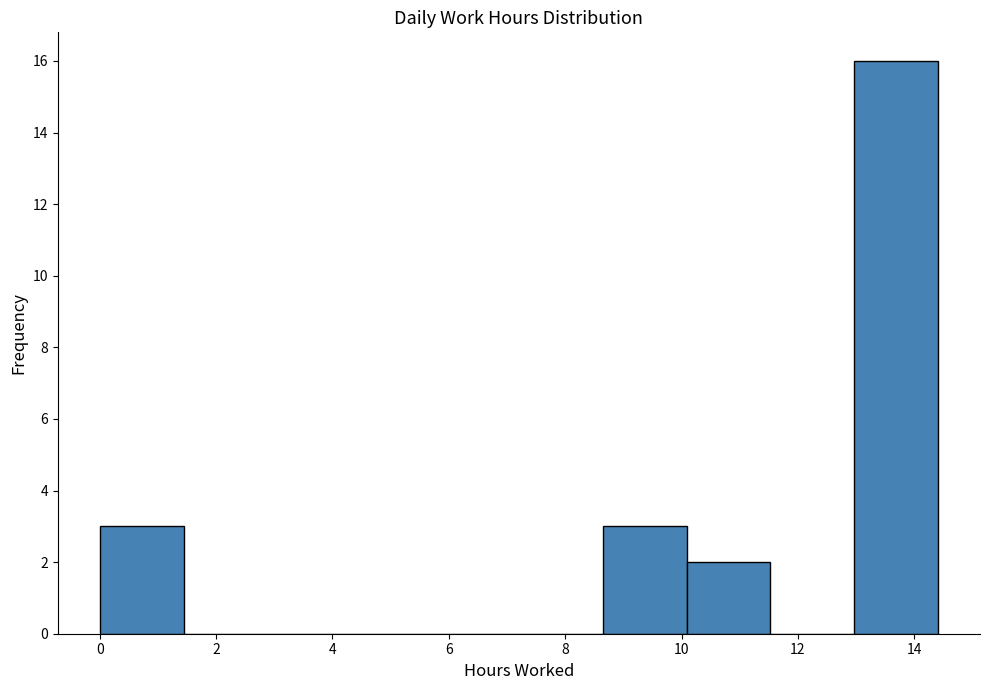

Reading left to right, list every bar in this chart as the range it spans on the x-axis followed by its height. Neither the bar edges nor the heights are printed on the chart, so give them approximately, as read against the axes.

0.0 to 1.4: 3
1.4 to 2.8: 0
2.8 to 4.4: 0
4.4 to 5.8: 0
5.8 to 7.2: 0
7.2 to 8.6: 0
8.6 to 10.0: 3
10.0 to 11.6: 2
11.6 to 13.0: 0
13.0 to 14.4: 16